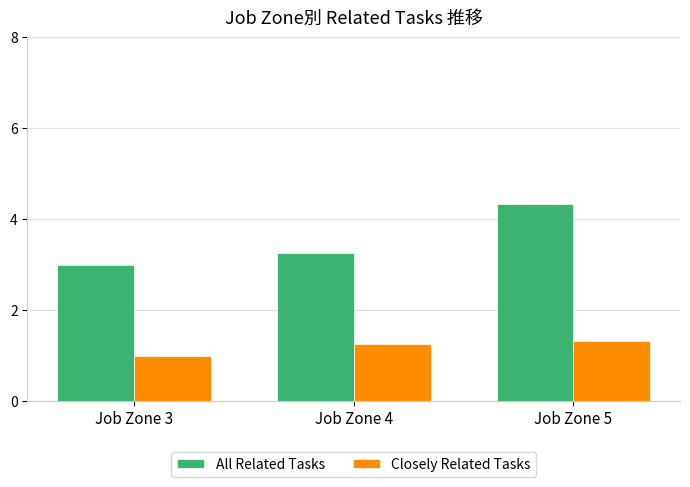

What is the total value across all series at Job Zone 3?

4.0